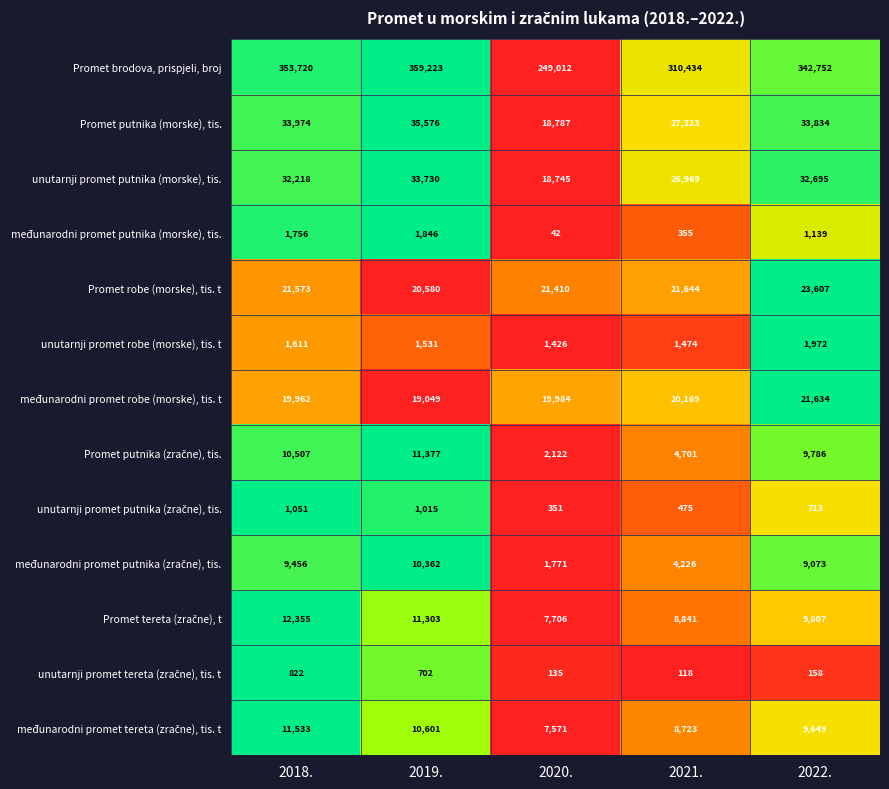

Rank the categories by unutarnji promet robe (morske), tis. t value from lowest to highest.

2020., 2021., 2019., 2018., 2022.